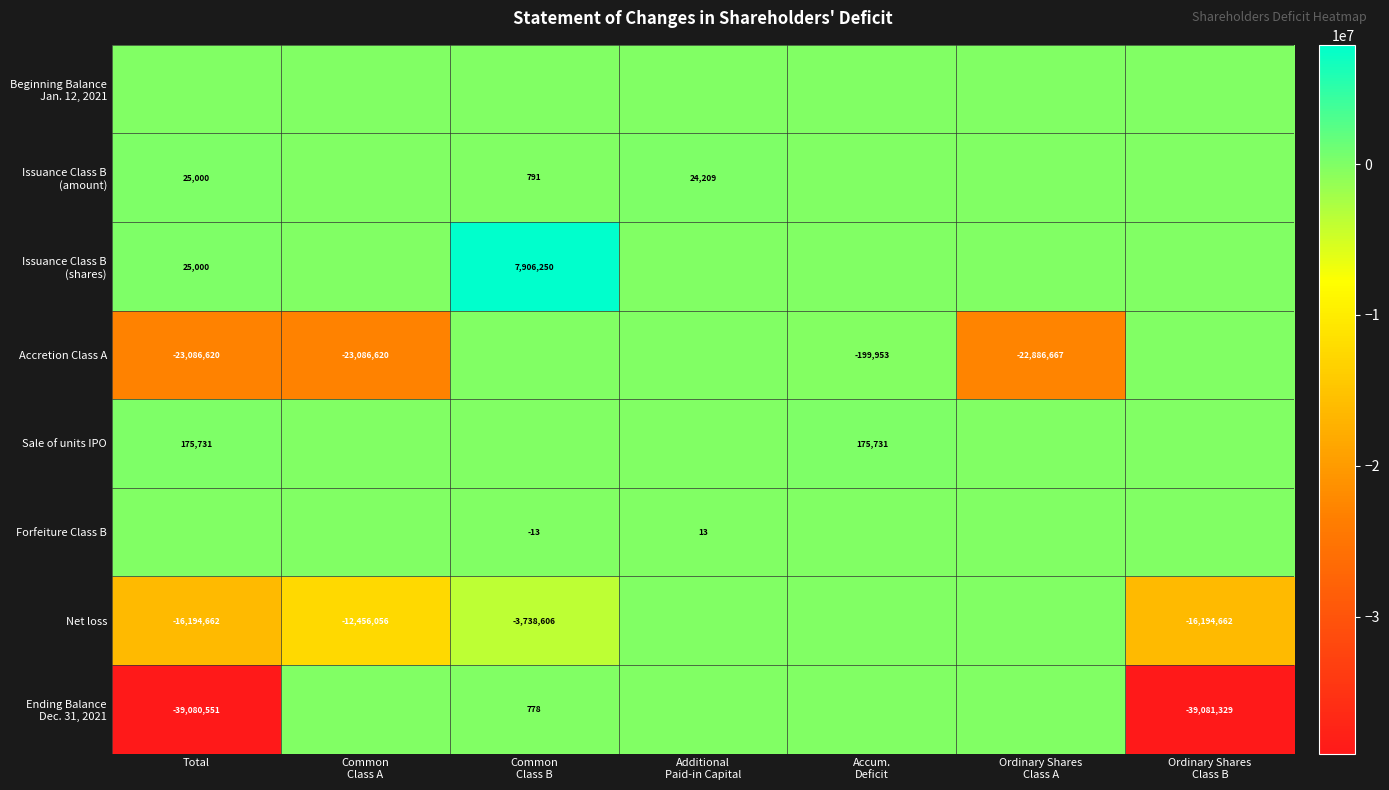

What is the difference between the highest and lowest values at Total?

39256282